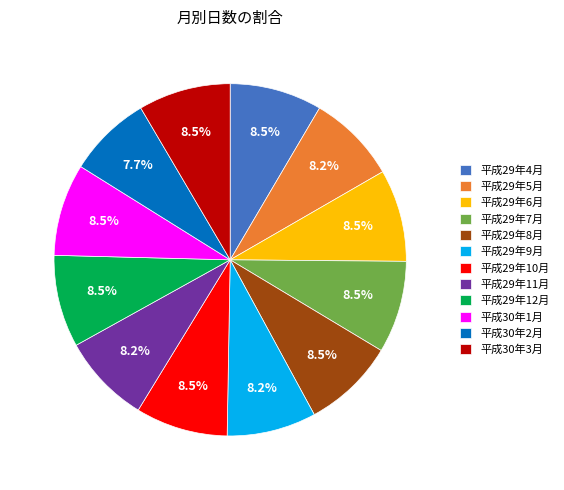

Which slice is the smallest?

平成30年2月